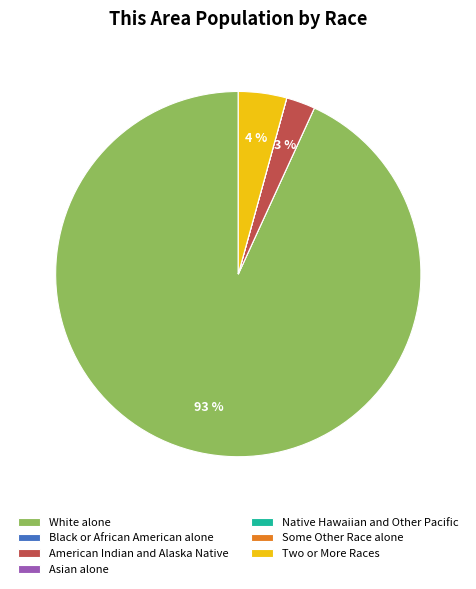

Combined, do American Indian and Alaska Native and White alone account for over 50%?

Yes